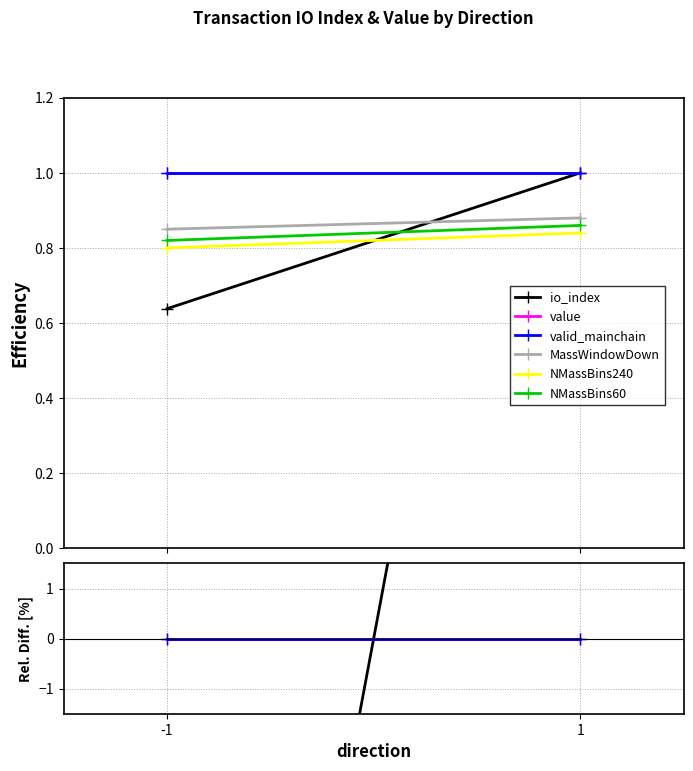

What is the sum of the NMassBins60 values at -1 and 1?

1.7